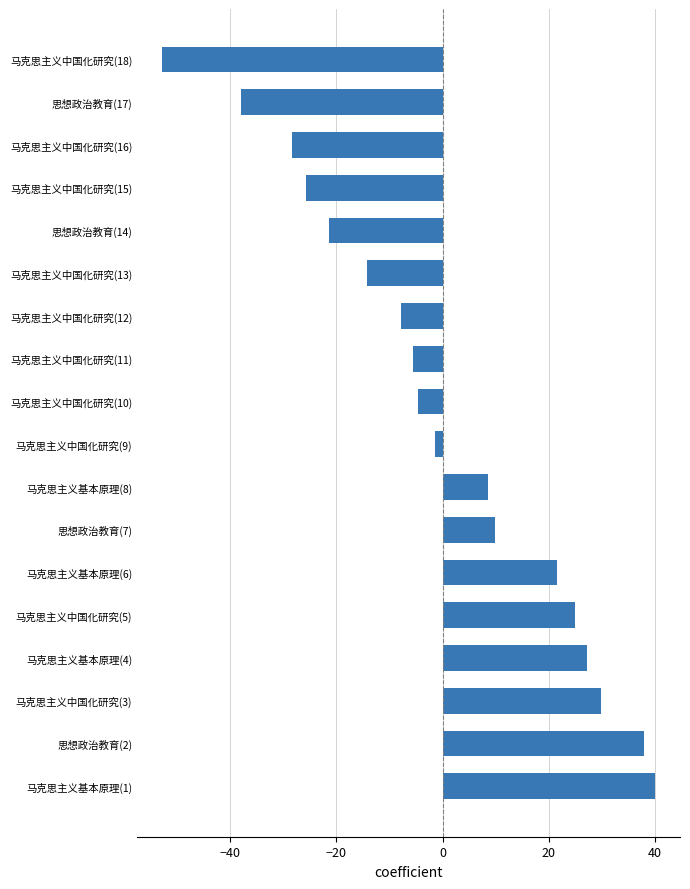

The chart shows a value of -5.5 at 马克思主义中国化研究(11). True or false?

True